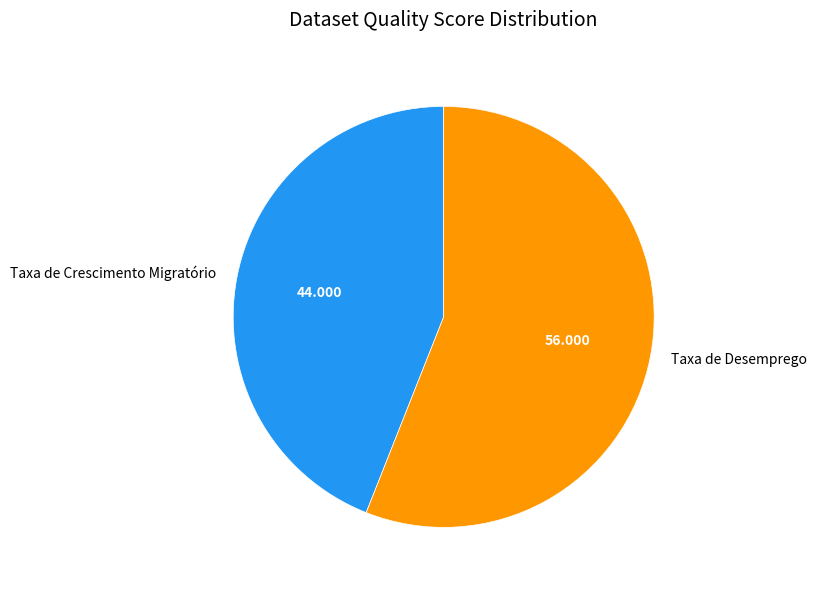

Does Taxa de Crescimento Migratório account for over 50% of the chart?

No